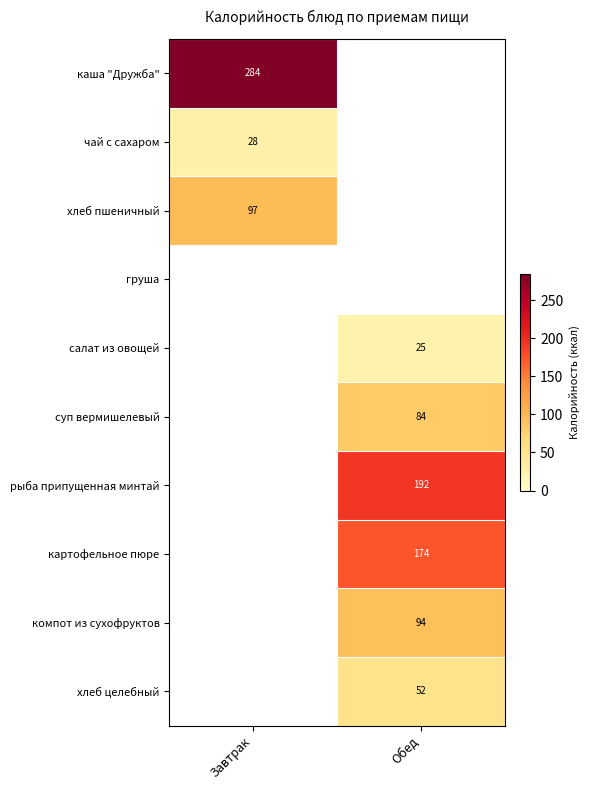

The компот из сухофруктов series shows 42.4 at Обед. True or false?

False